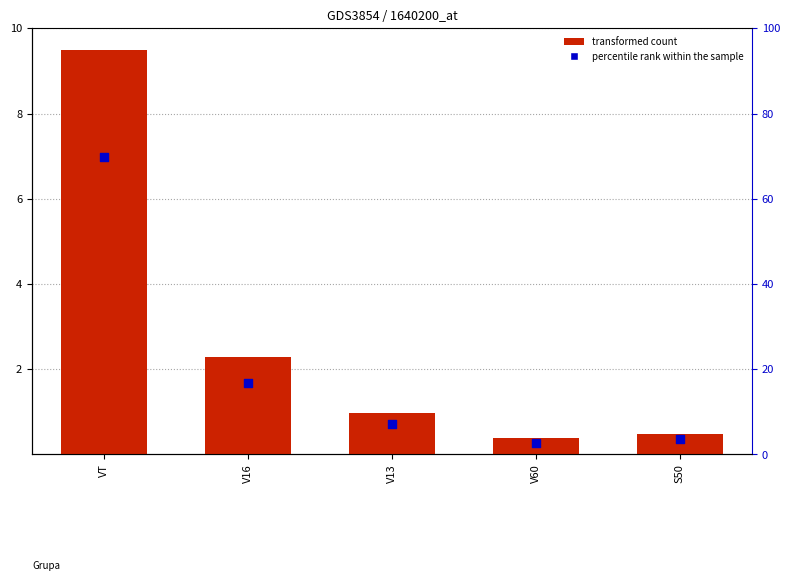

Which series has the largest Y range (max minus min)?

percentile rank within the sample